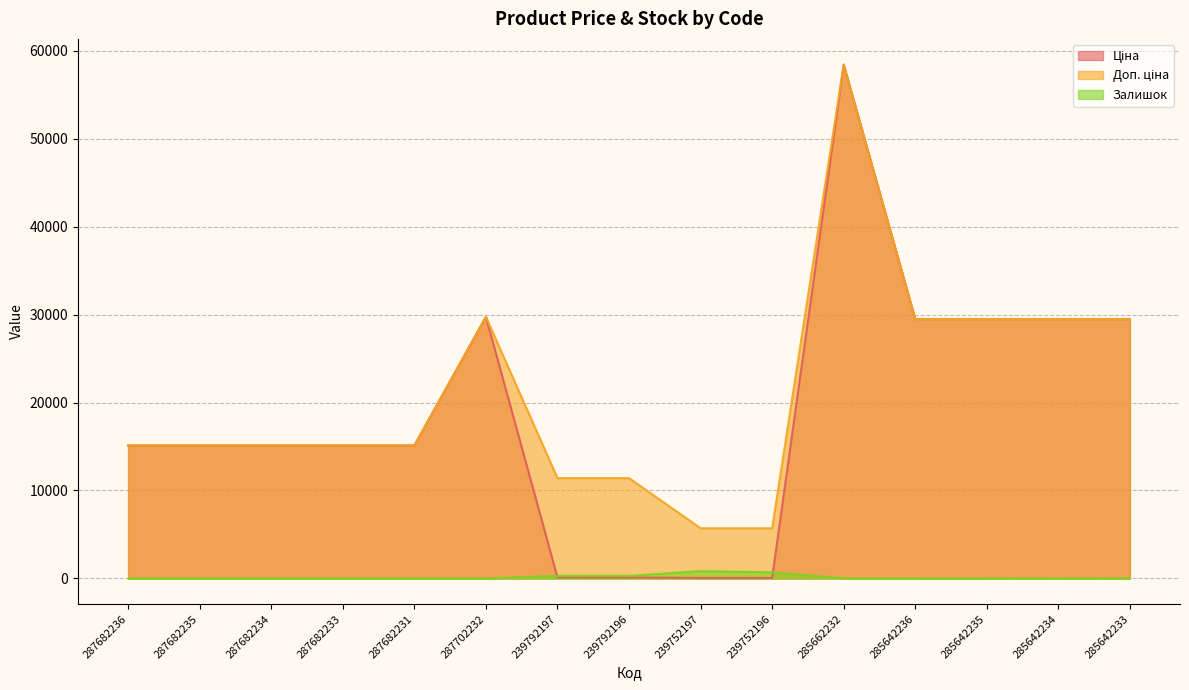

In Ціна, how many points are higher than both neighbors (excluding endpoints)?

2